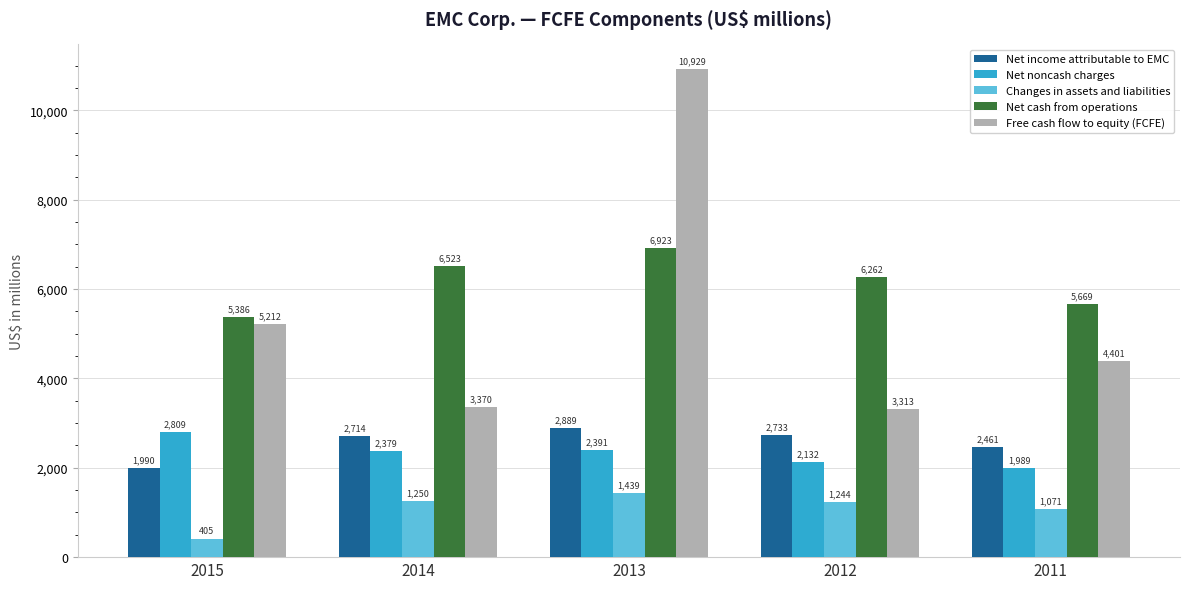

What is the sum of all Net income attributable to EMC values?

12787